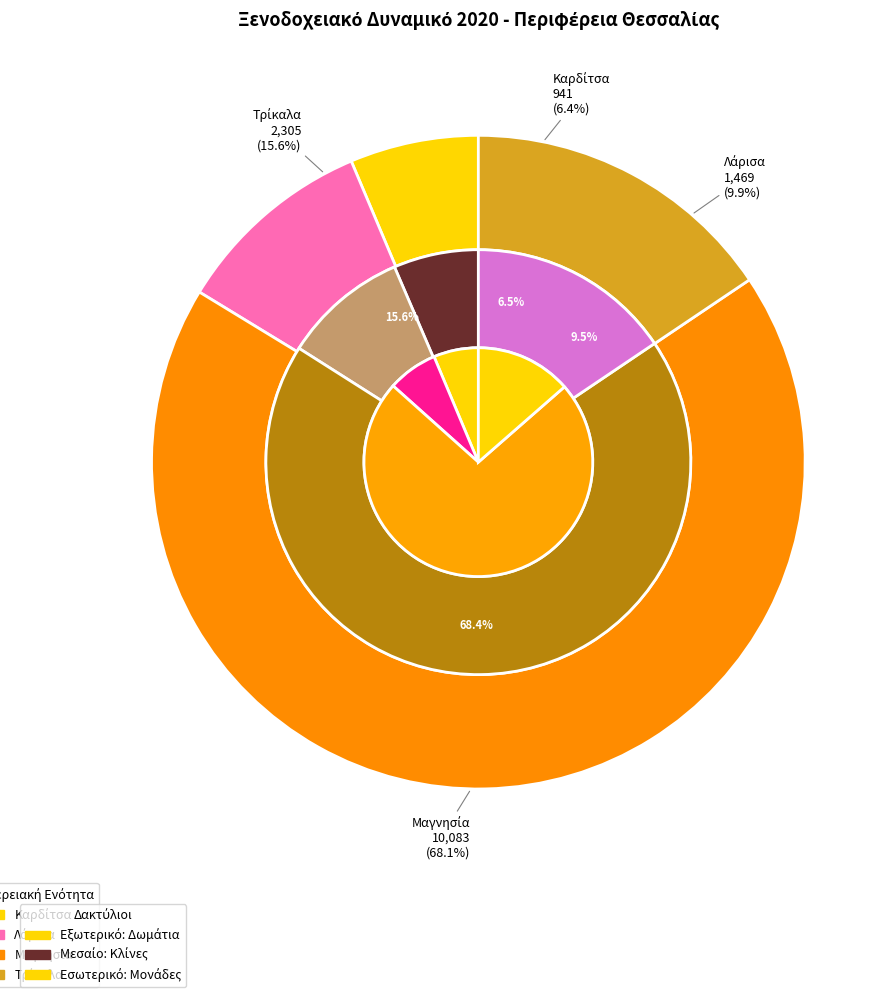

To the nearest percent, what is the difference between the Λάρισα and Τρίκαλα slice percentages?

6%